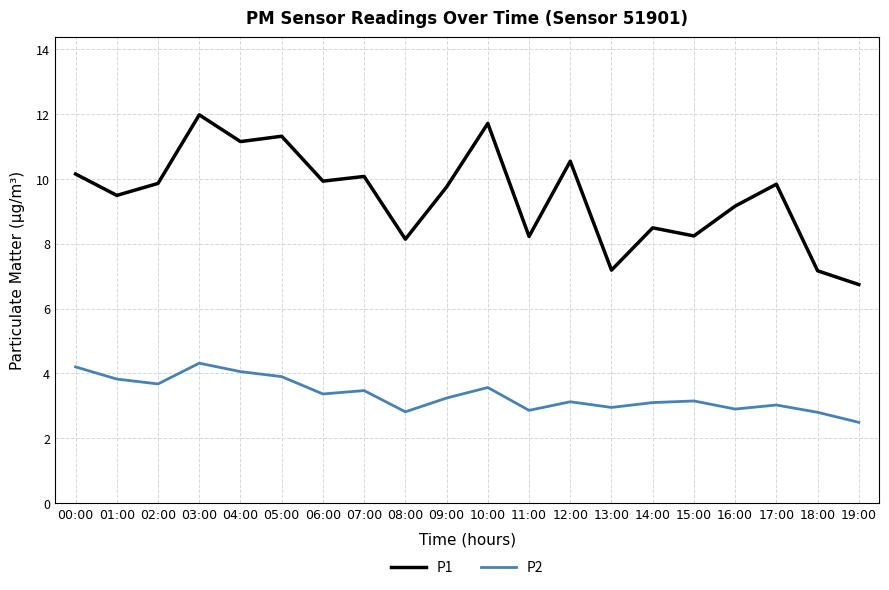

What is the greatest value displayed?

12.0